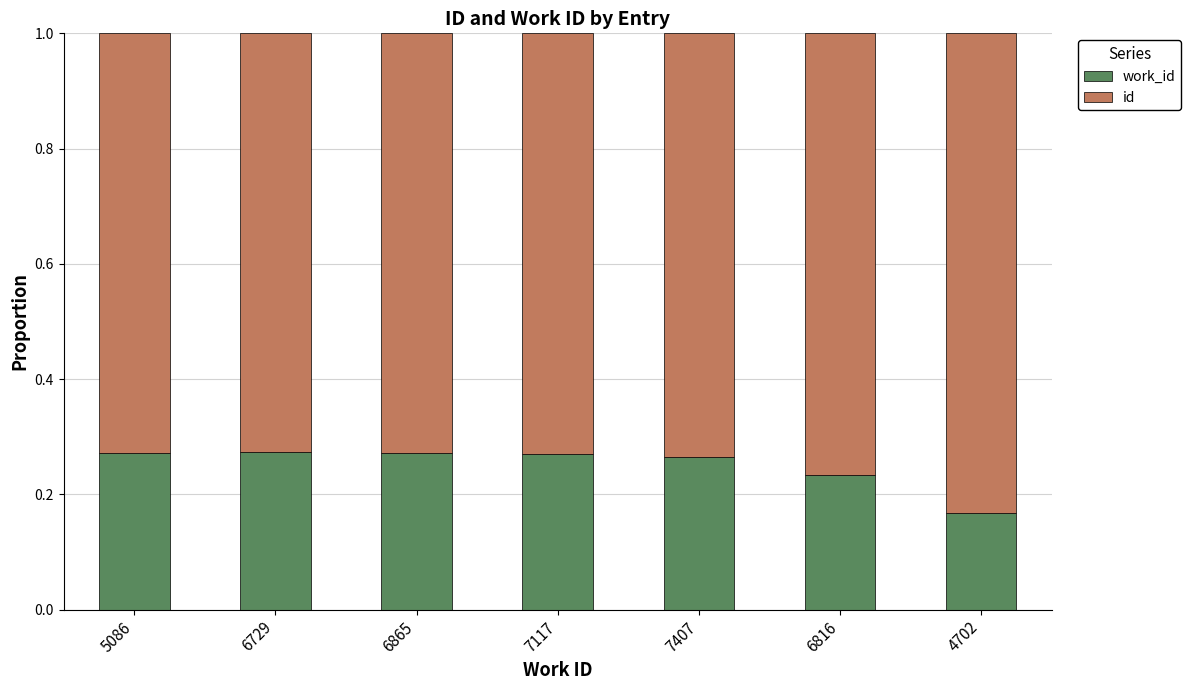

What is the total value across all series at 7407?

1.0